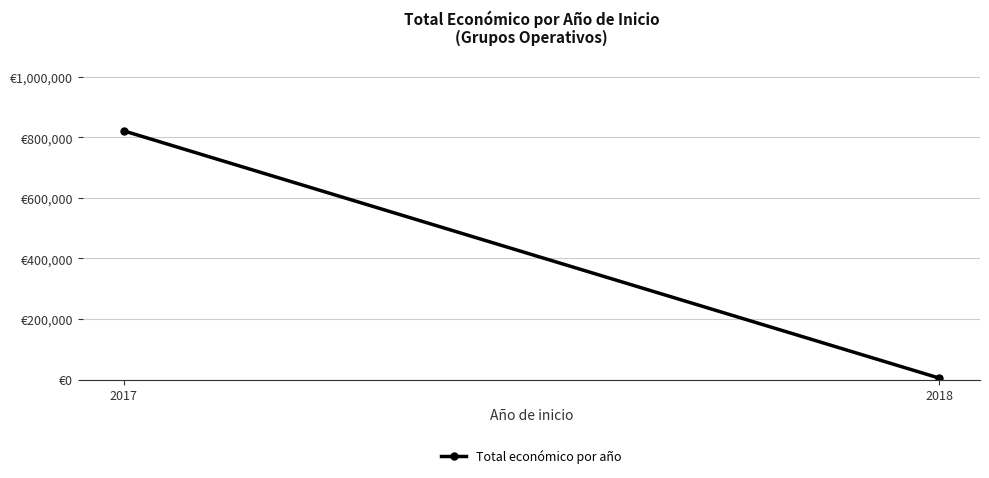

Rank the categories by value from lowest to highest.

2018, 2017